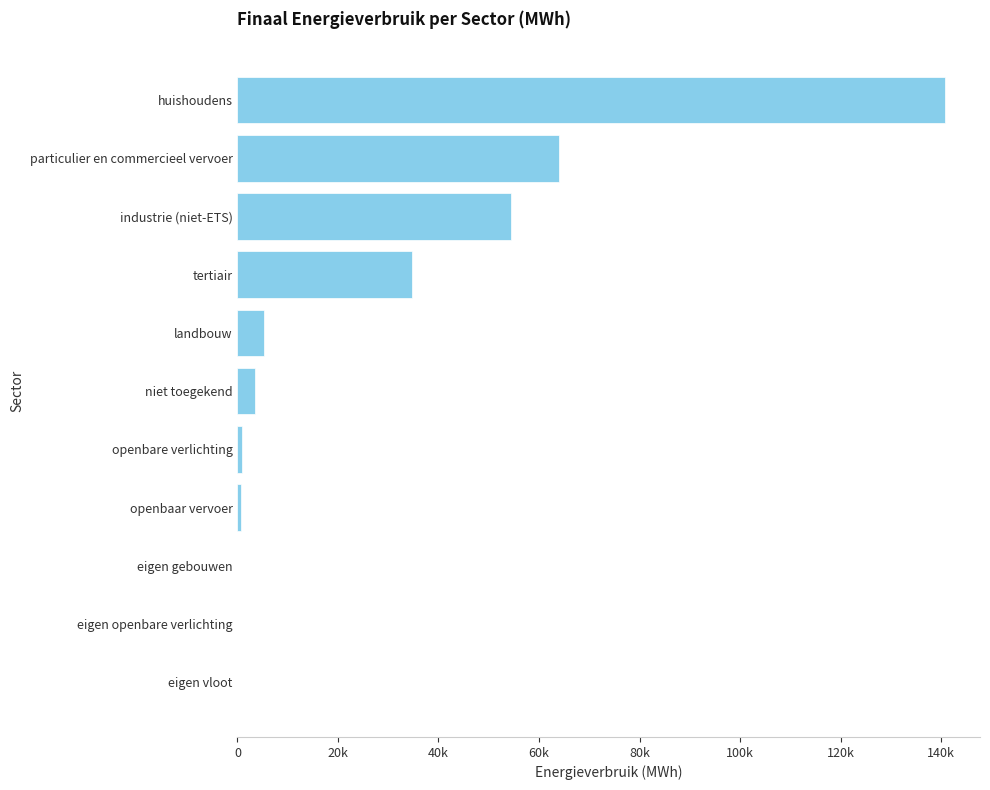

What is the difference between the maximum and second lowest values?

140704.7